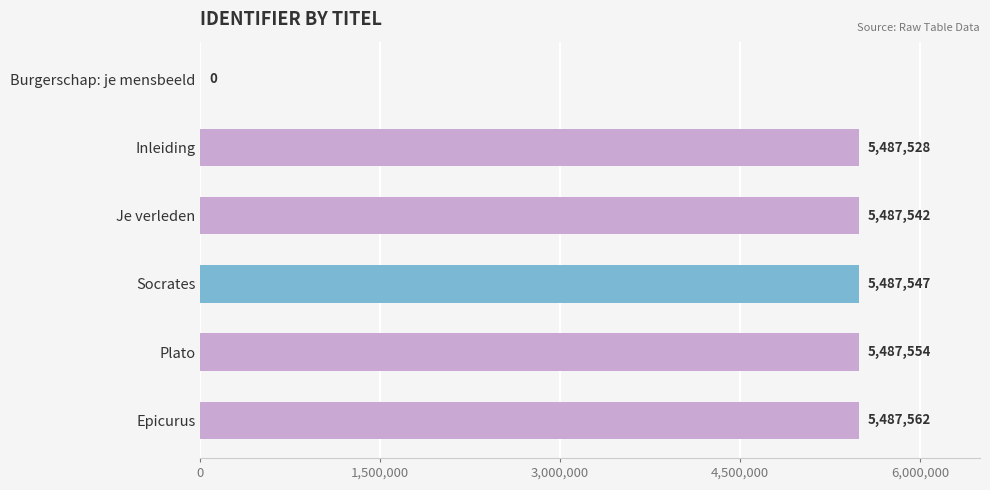

Reading top to bottom, extract all data points from this chart.

Burgerschap: je mensbeeld=0	Inleiding=5487528	Je verleden=5487542	Socrates=5487547	Plato=5487554	Epicurus=5487562